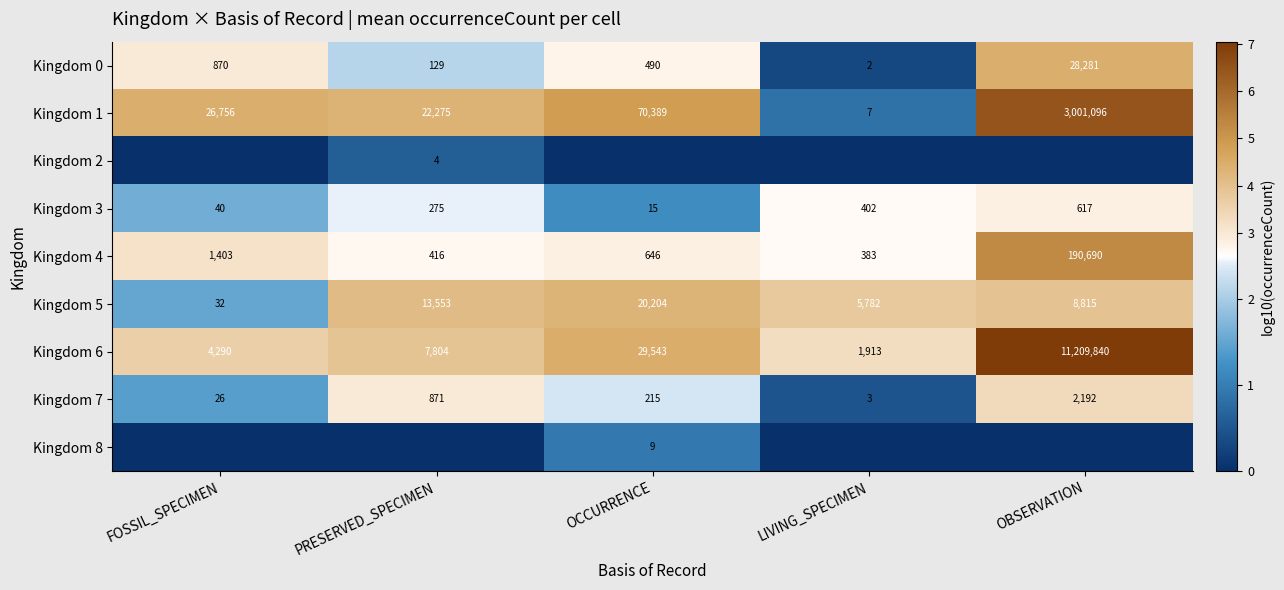

At which label does Kingdom 4 reach its peak?

OBSERVATION